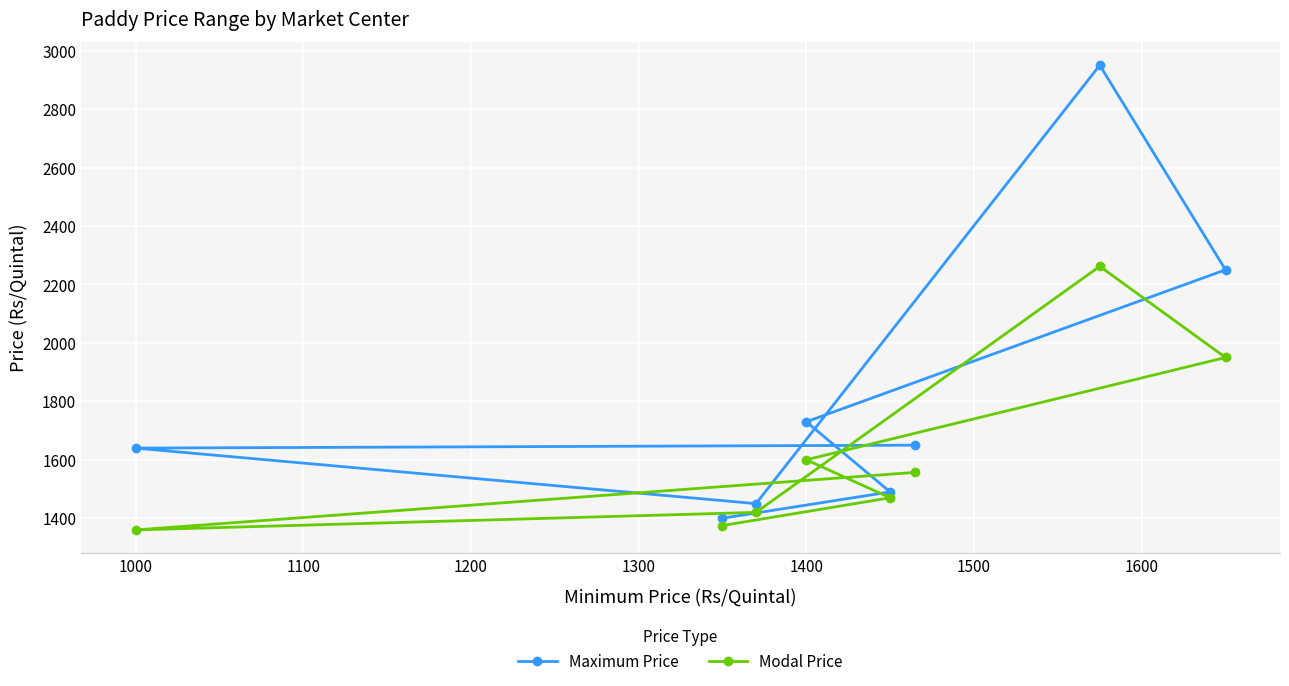

List the series in order of their overall mean, lowest first.

Modal Price, Maximum Price